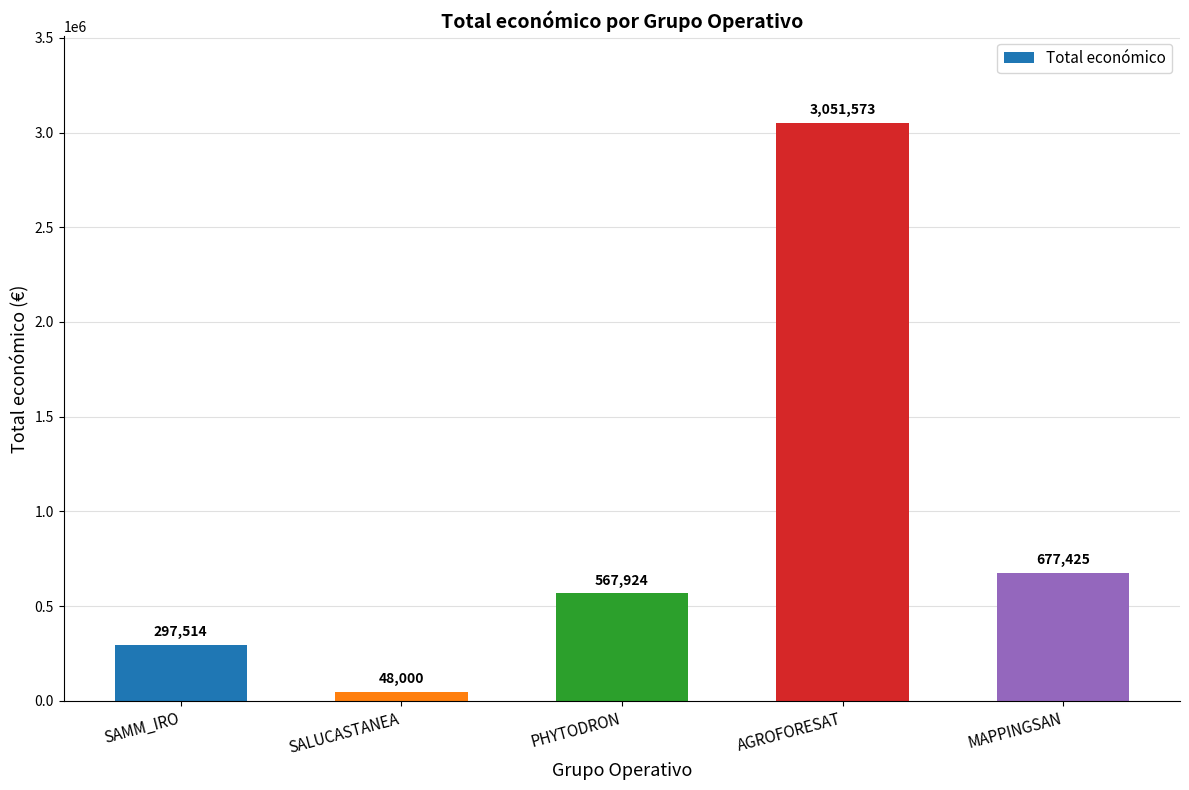

Reading right to left, list all the values displayed in this chart.

677425	3051573	567924	48000	297514